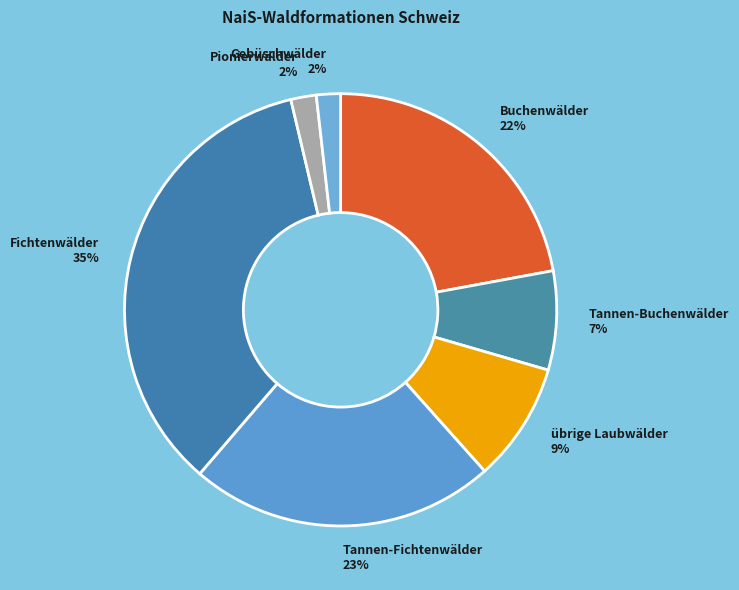

Is the sum of Buchenwälder and Tannen-Buchenwälder greater than half?

No